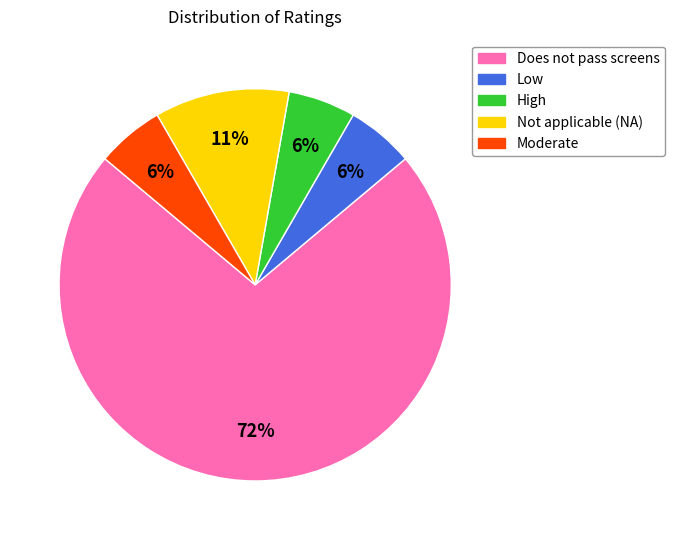

What percentage is the Moderate slice, to the nearest percent?

6%